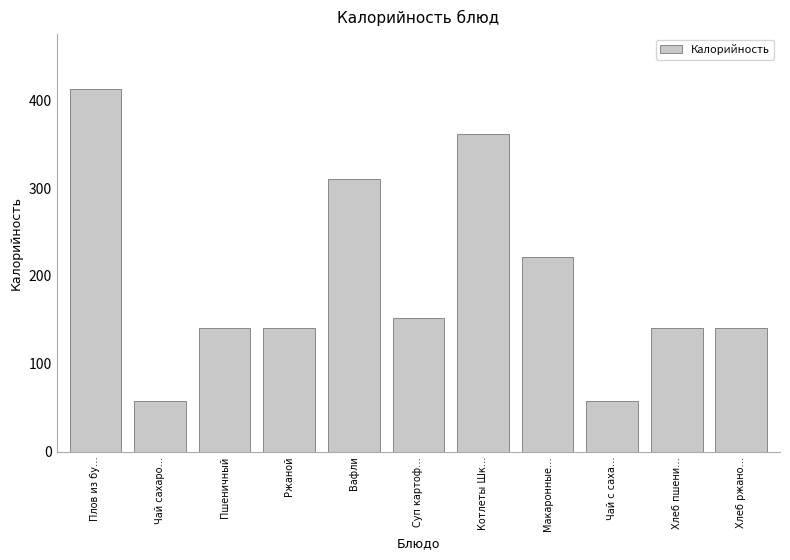

Which category has the highest value across all series?

Плов из бу…